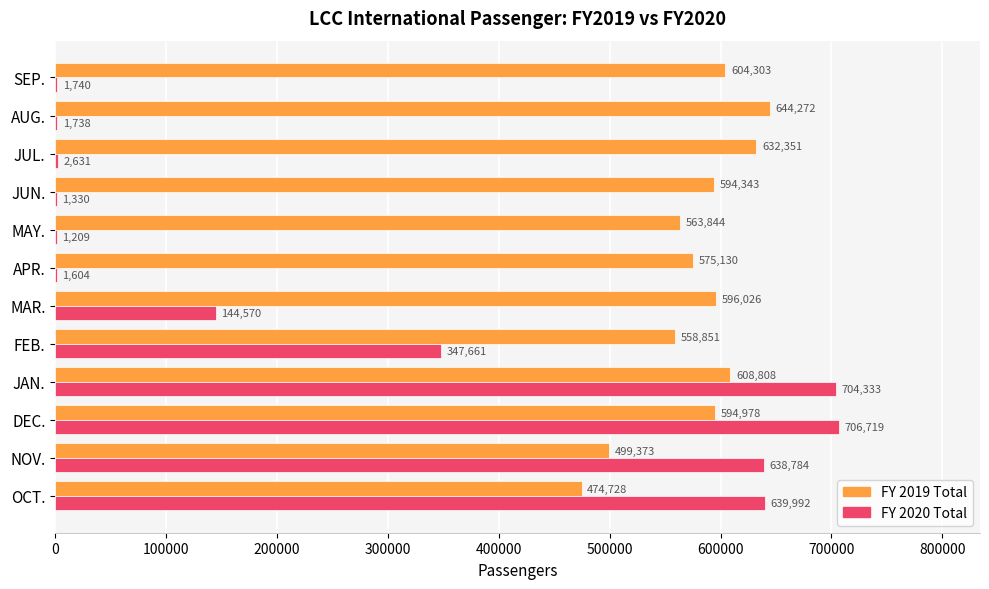

What is the sum of the FY 2020 Total values at NOV. and JUN.?

640114